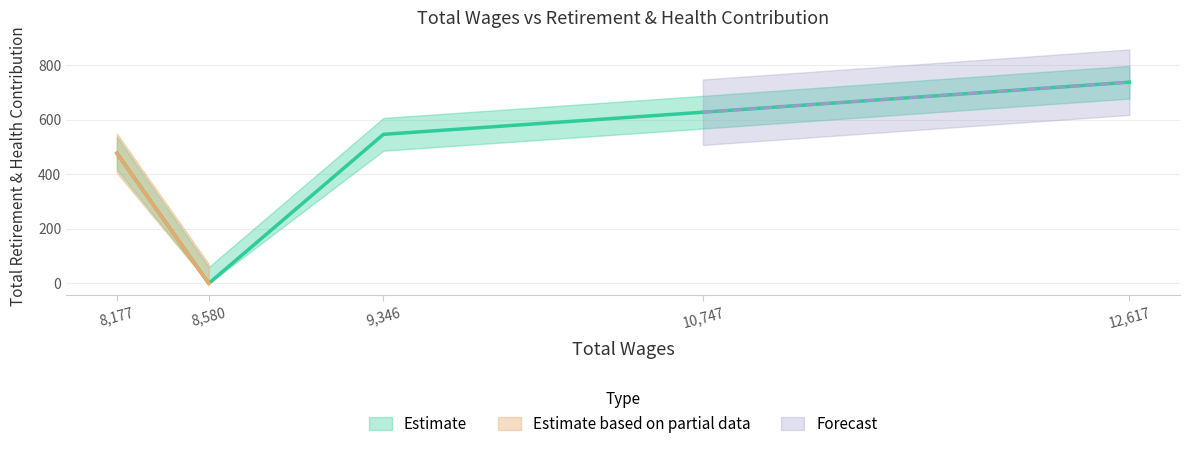

How many data points are above 546?

2